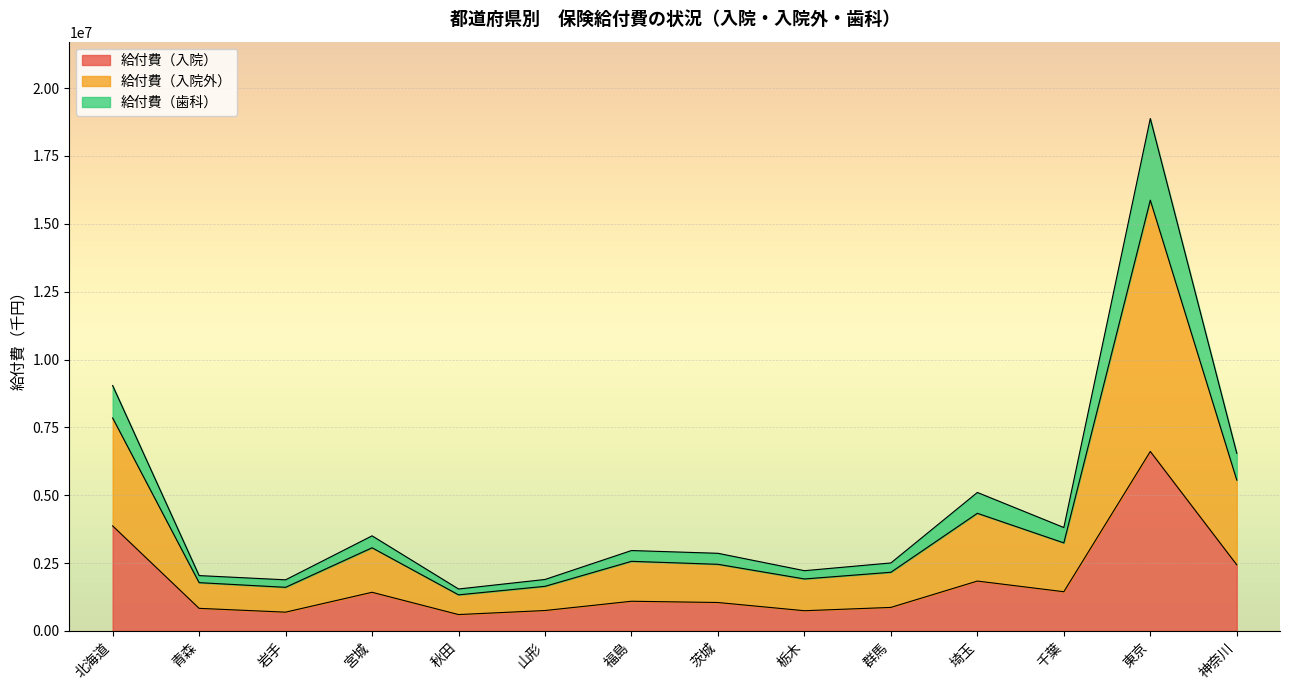

What is the total value across all series at 神奈川?

6543681.8